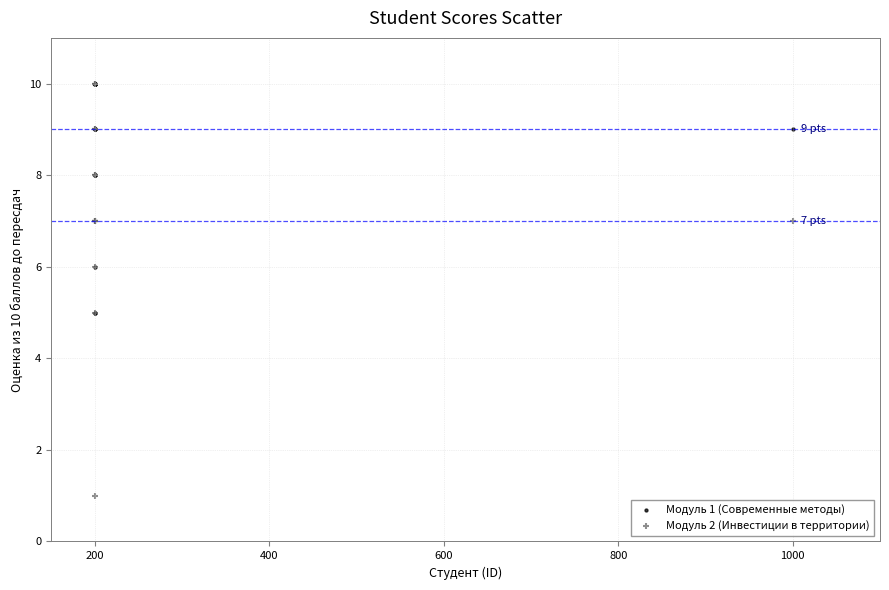

Which series has the largest Y range (max minus min)?

Модуль 2 (Инвестиции в территории)